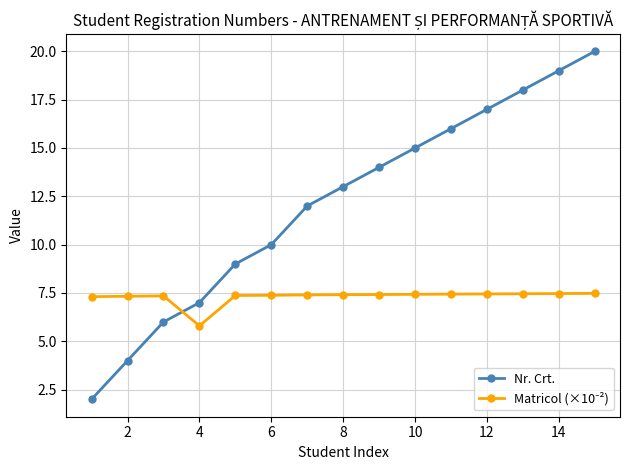

What is the sum of all Nr. Crt. values?

182.0